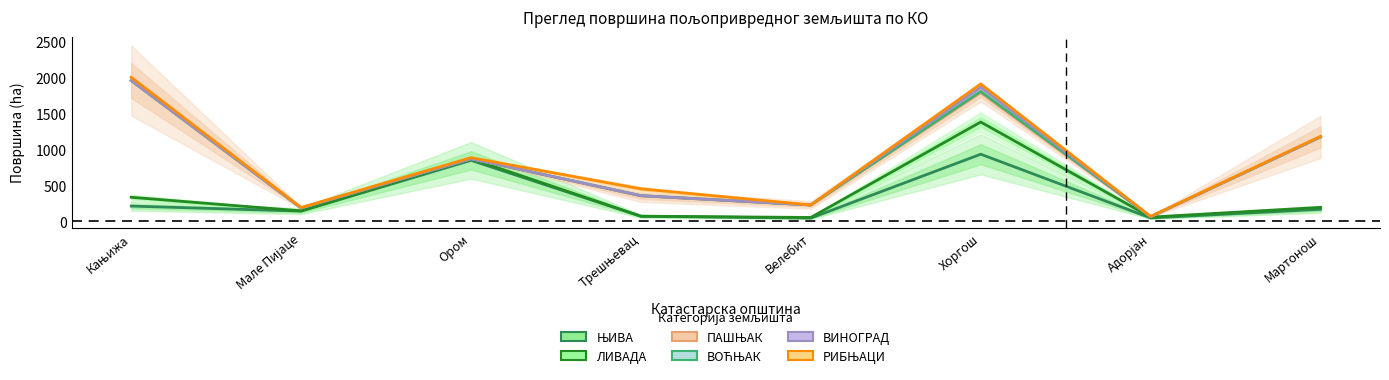

Is it true that ВИНОГРАД equals 959.7 at Хоргош?

False